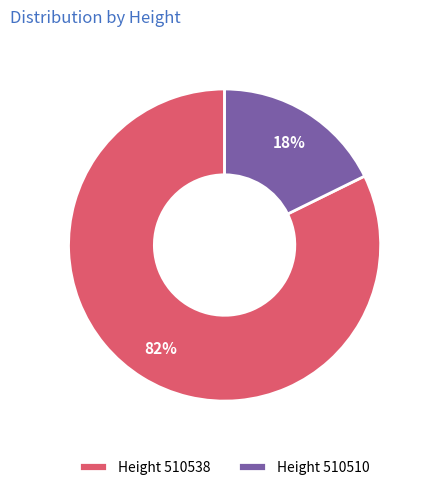

Which slice is the smallest?

Height 510510